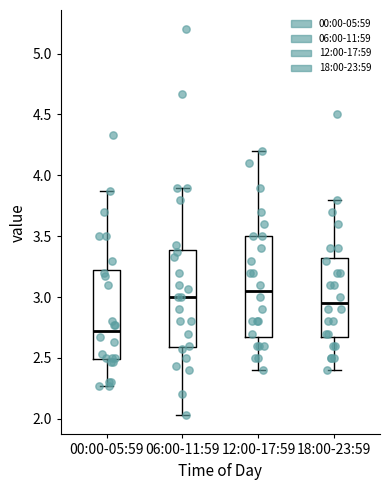

Reading left to right, transcribe this box plot: for each box, give where its median line is, the range the box spans, and where its two whiskers end, as read against the y-axis. The values are not printed on the chart, so give them approximately, as read against the axis.

00:00-05:59: median 2.70, box 2.50 to 3.25, whiskers 2.25 to 3.85
06:00-11:59: median 3.00, box 2.60 to 3.40, whiskers 2.05 to 3.90
12:00-17:59: median 3.05, box 2.70 to 3.50, whiskers 2.40 to 4.20
18:00-23:59: median 2.95, box 2.70 to 3.35, whiskers 2.40 to 3.80